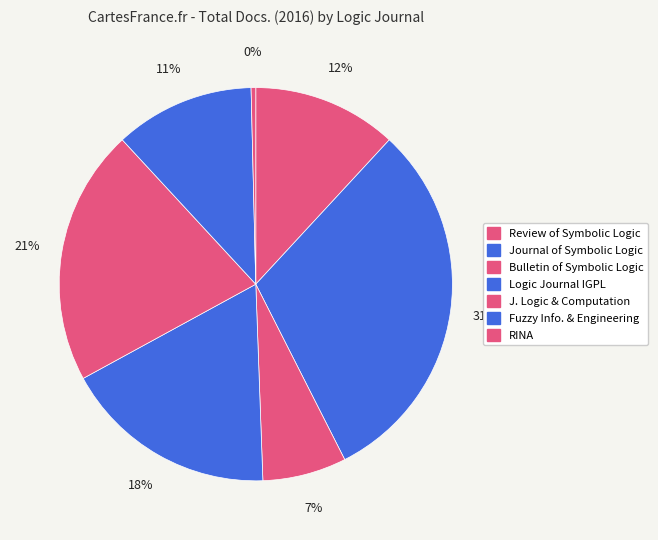

How many slices are in this pie chart?

7